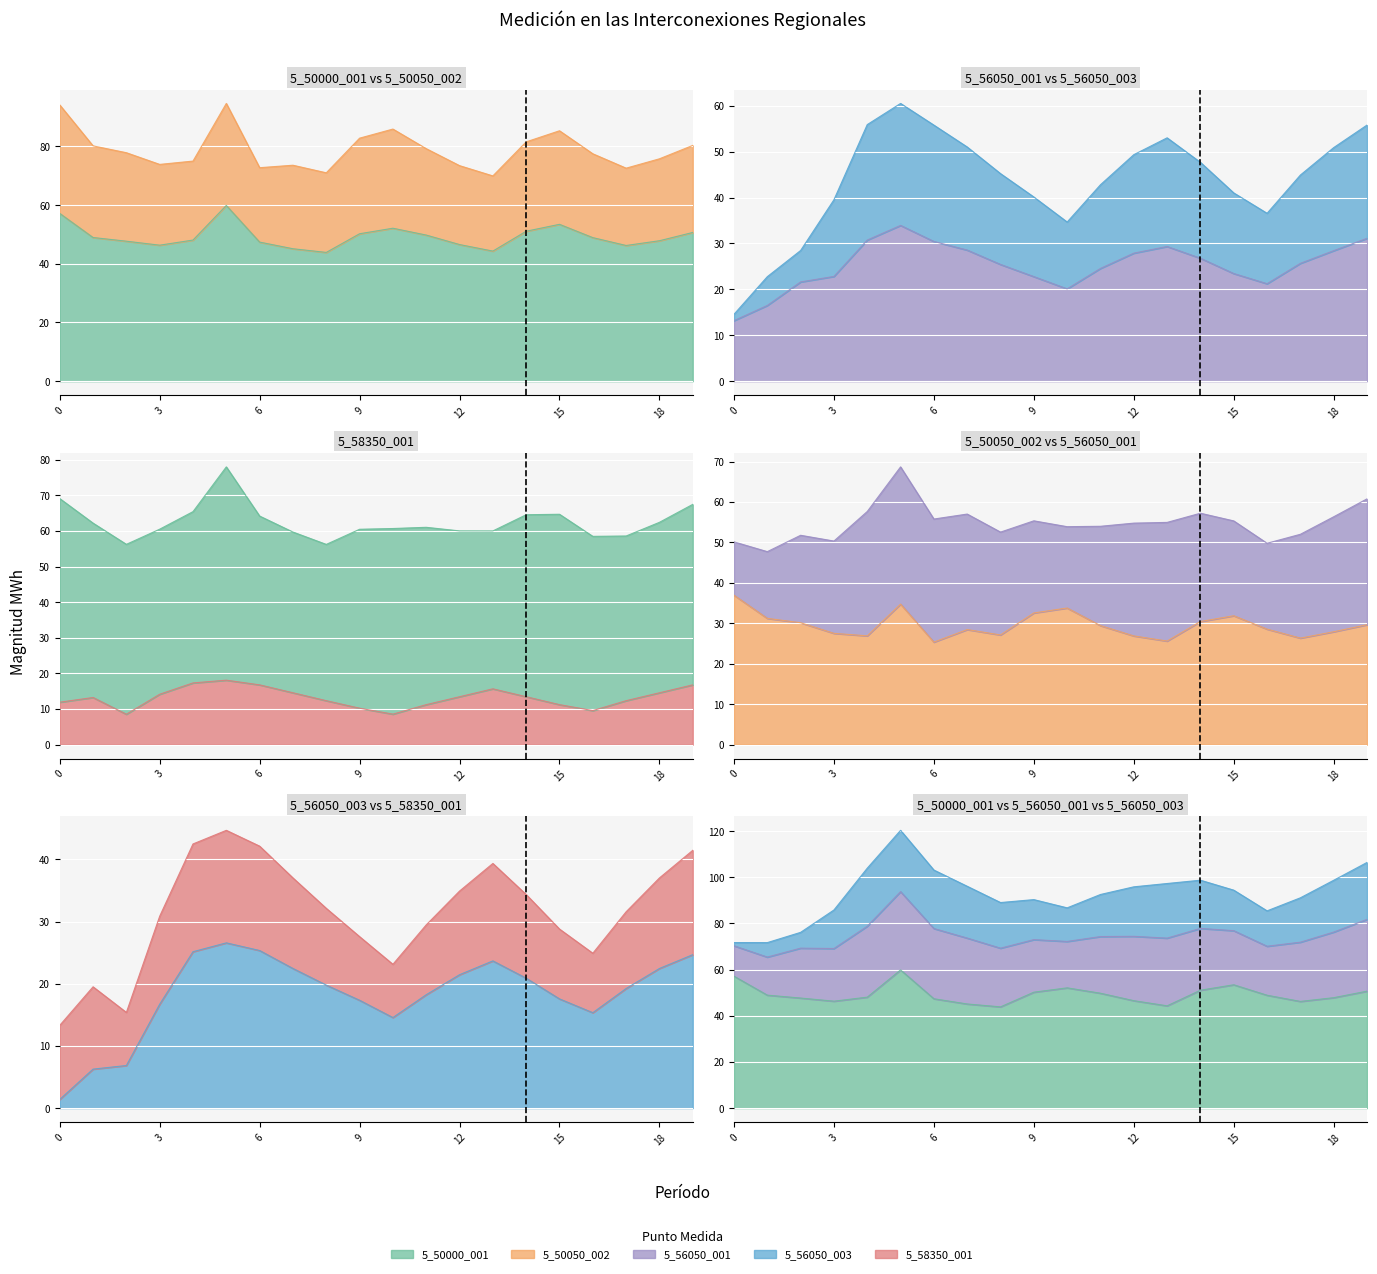

What is the difference between the highest and lowest values at 2?

40.8